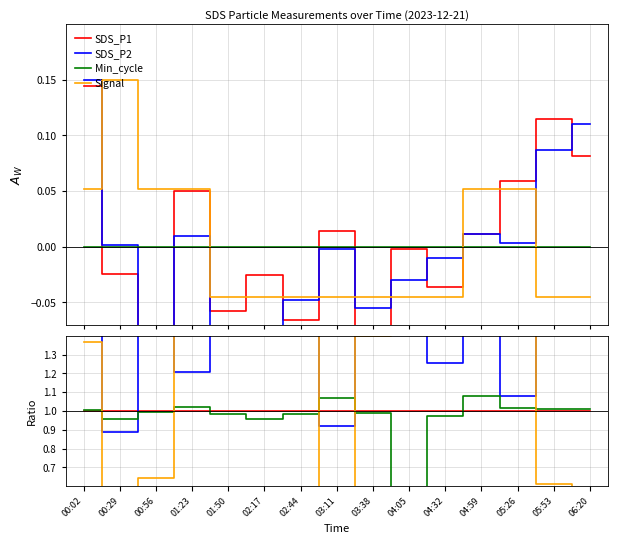

Where is Min_cycle nearest to the value 0?

04:05